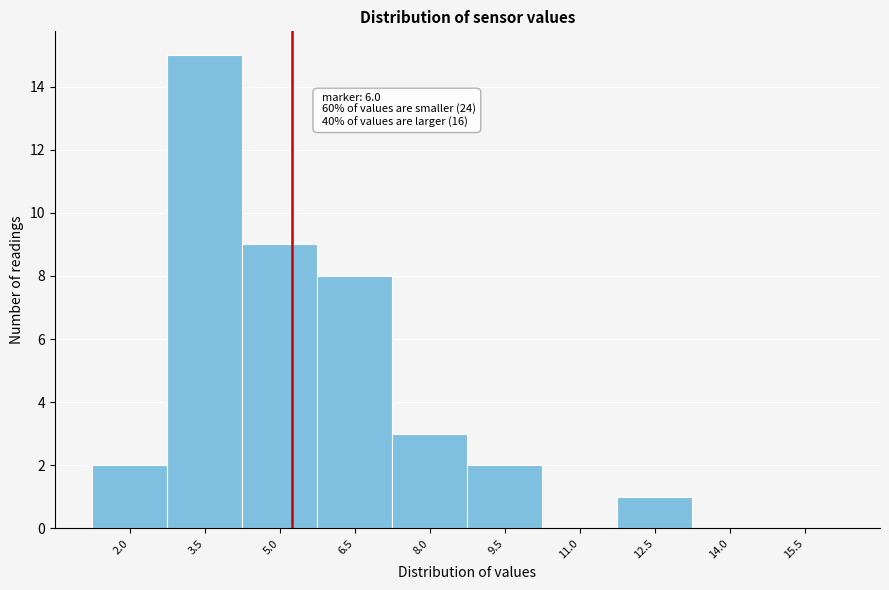

Reading left to right, transcribe all the data shown in this chart.

2.0=2	3.5=15	5.0=9	6.5=8	8.0=3	9.5=2	11.0=0	12.5=1	14.0=0	15.5=0